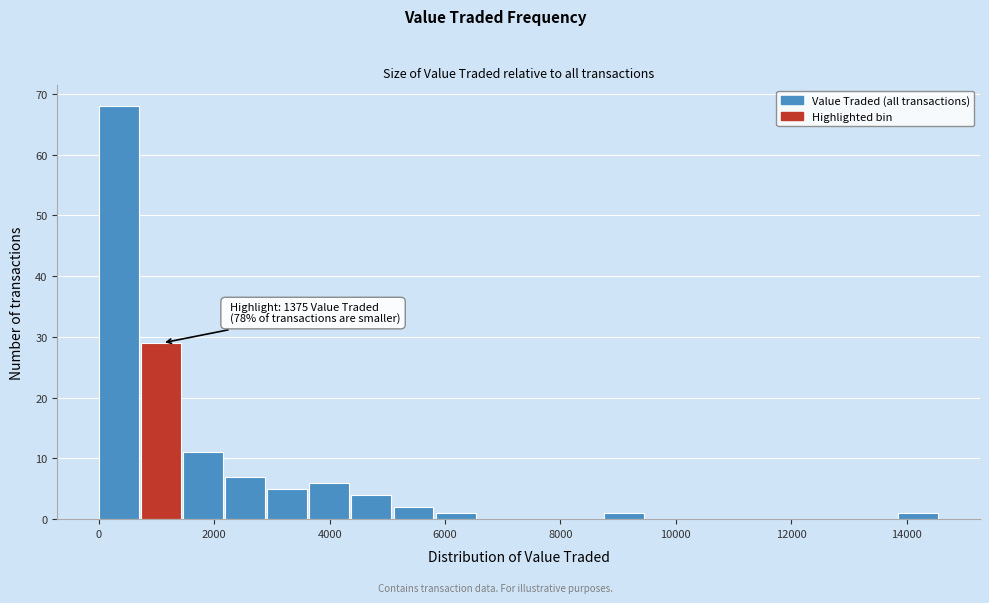

Around what value on the x-axis is the tallest bar? Give the approximate position of its centre, as read against the axis.

400